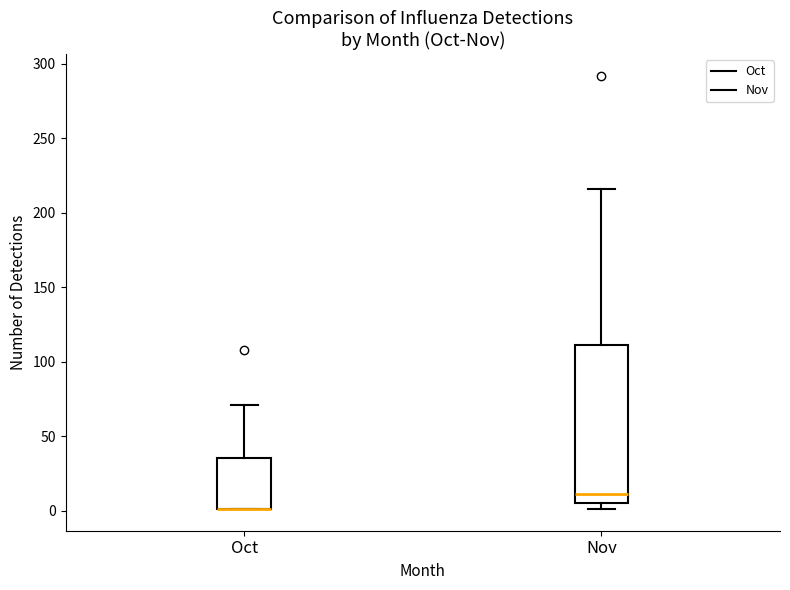

Where is the upper edge of the box for Nov on the y-axis? The values are not printed on the chart, so give them approximately, as read against the axis.

110